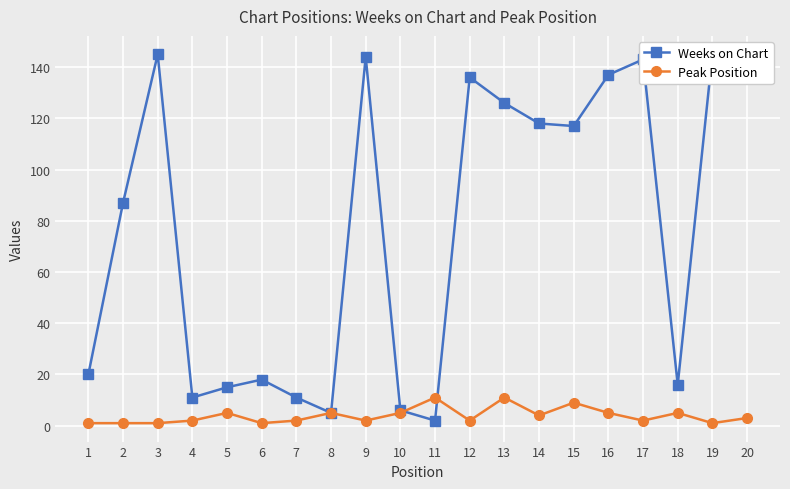

At which category does Peak Position reach its first local peak?

5